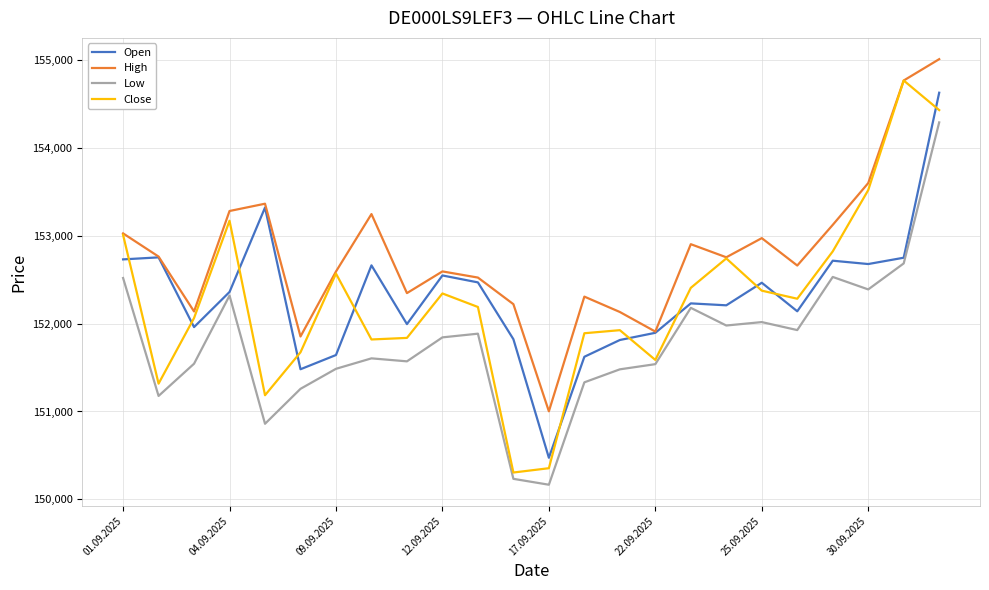

Count the number of data series in this chart.

4